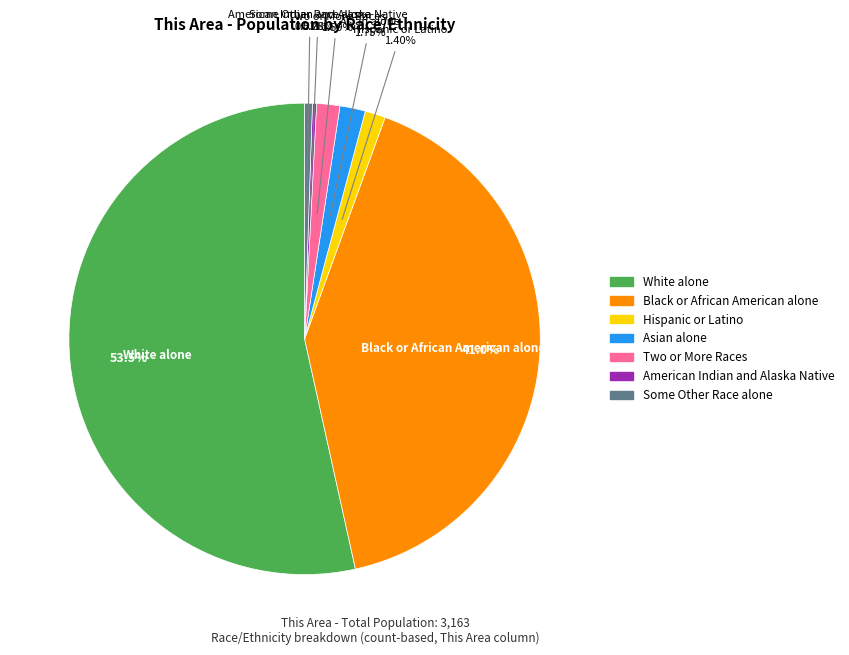

Is there any slice that represents more than half of the pie?

Yes